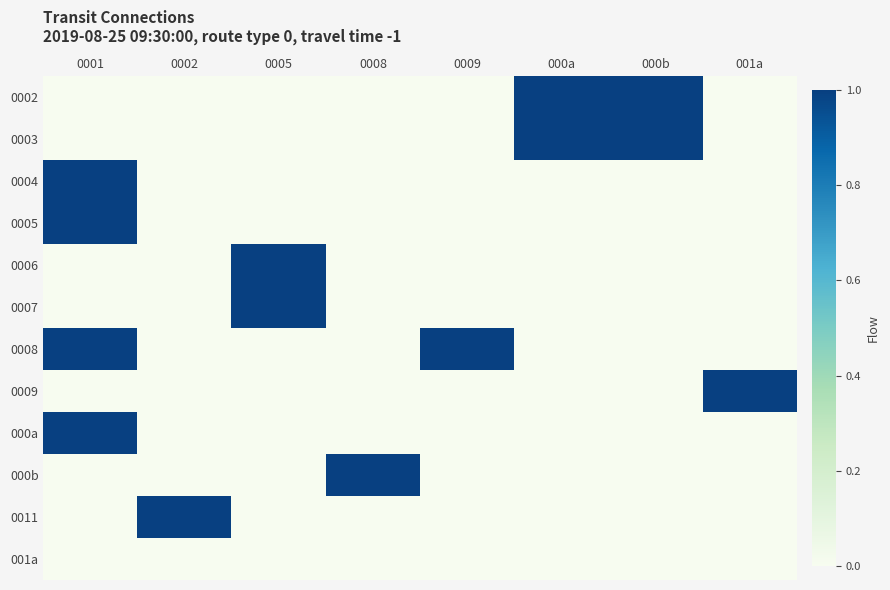

At how many categories does at least one series exceed 0?

8